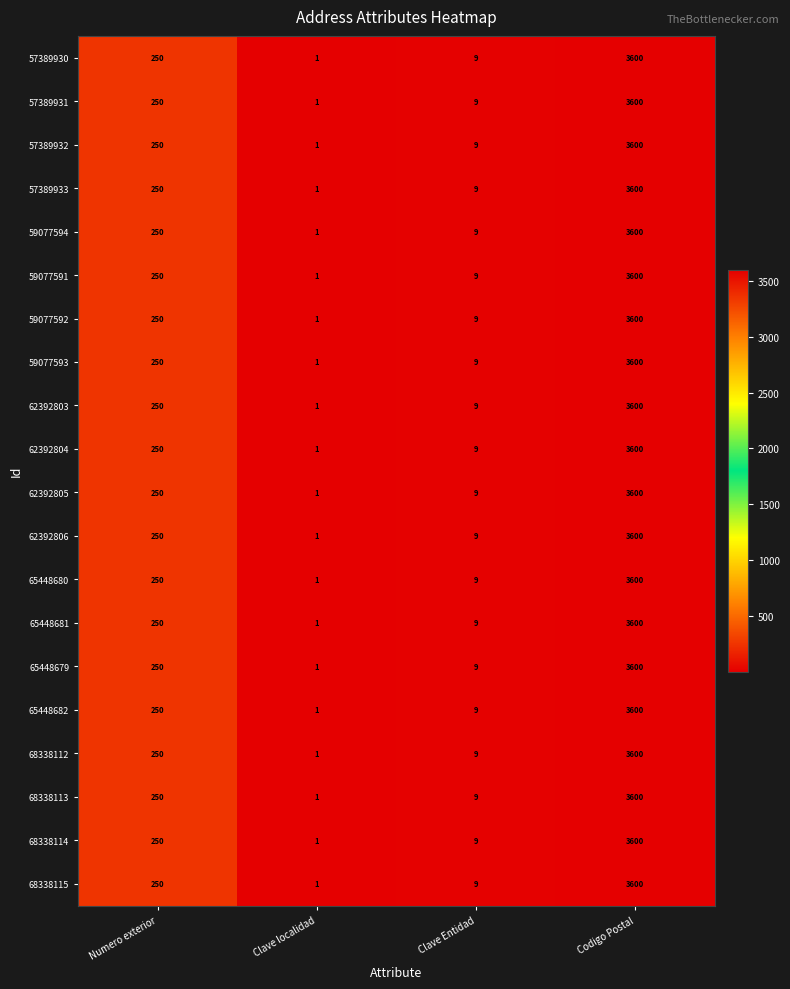

Rank the categories by 65448681 value from lowest to highest.

Clave localidad, Clave Entidad, Numero exterior, Codigo Postal